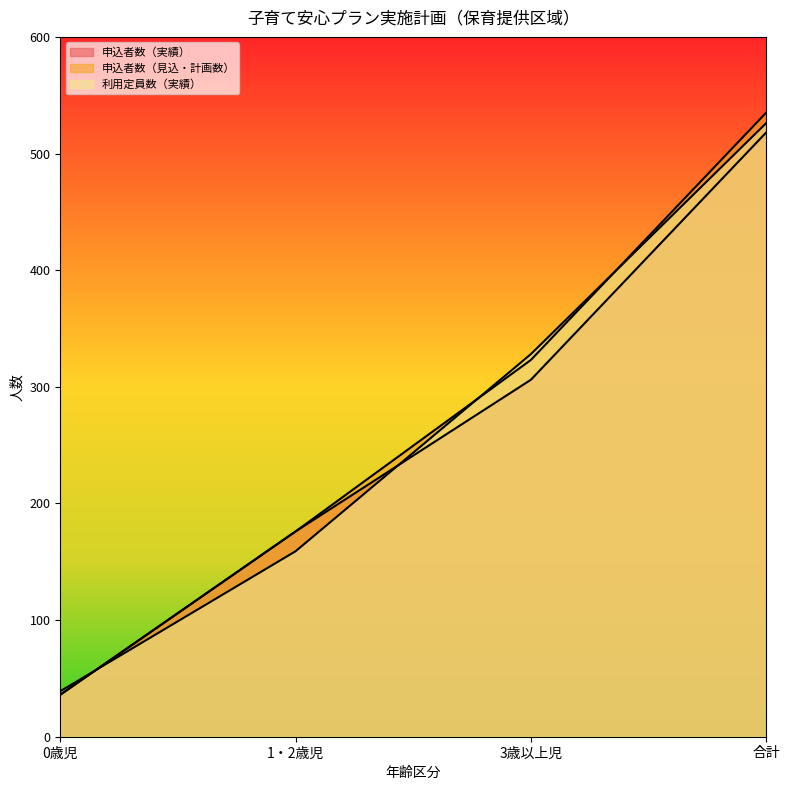

Count the 利用定員数（実績） values in the range 159 to 526.

3